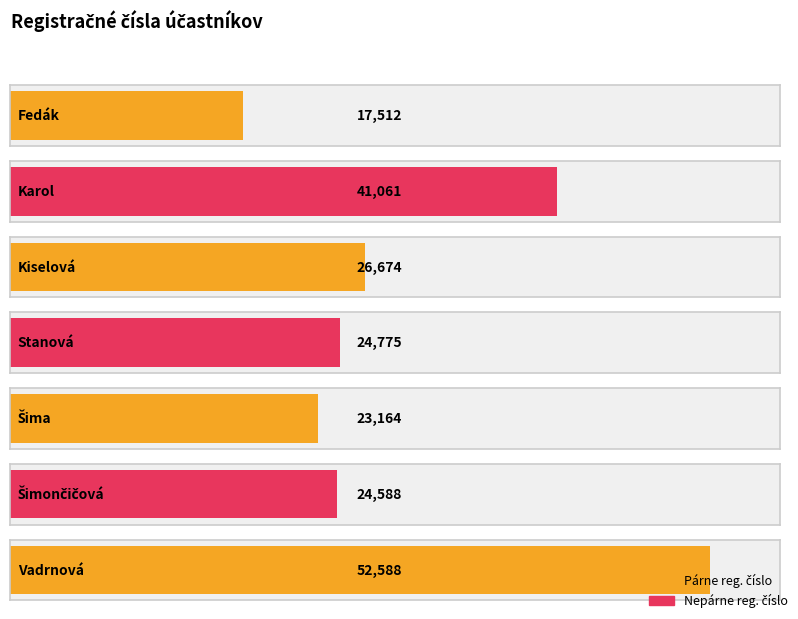

Between Šima and Fedák, which is larger?

Šima